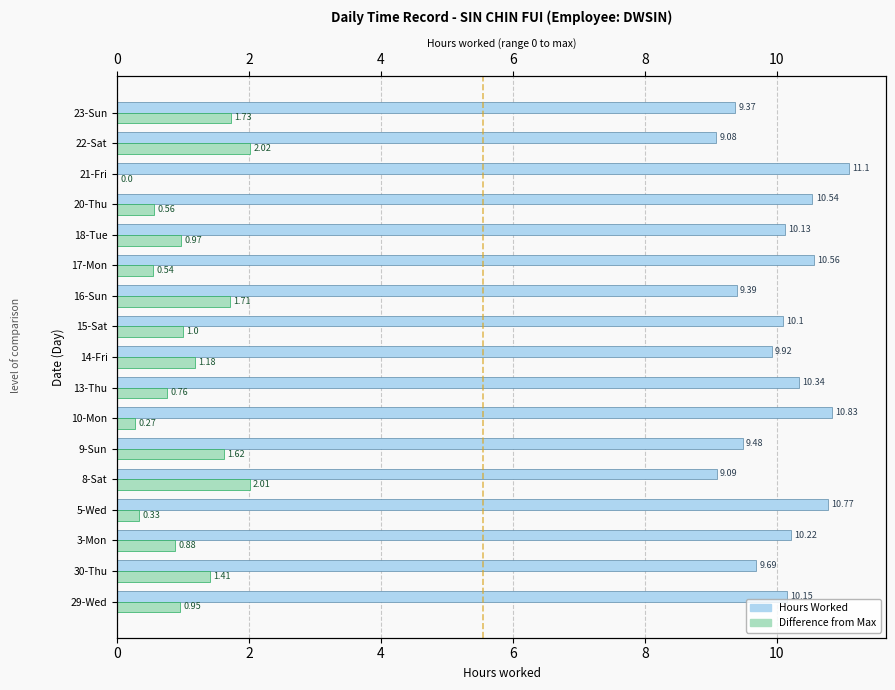

Is it true that Difference from Max equals 0.3 at 18-Tue?

False